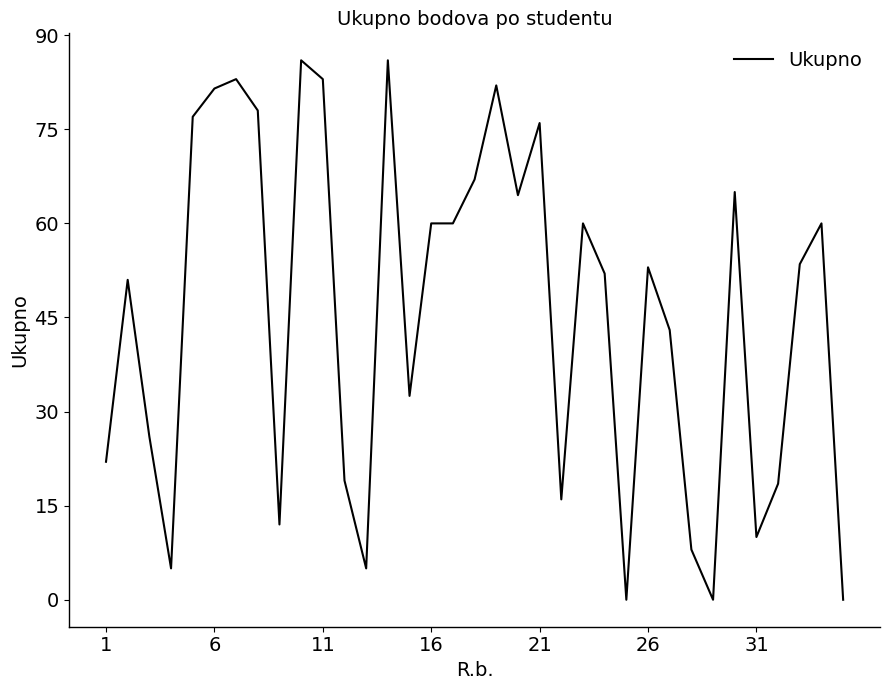

What is the difference between the maximum and minimum values?

86.0